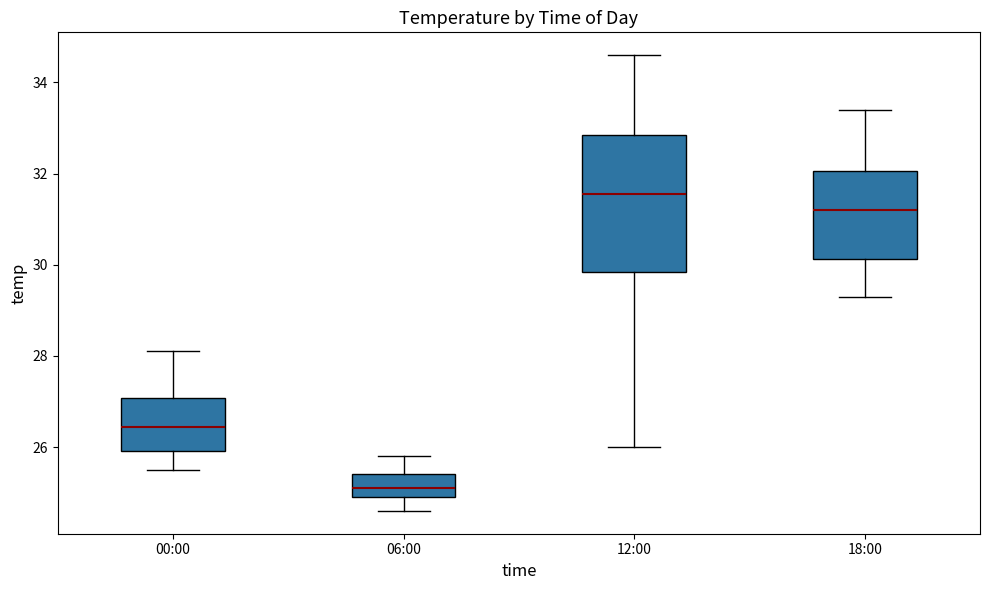

Which box has the highest median line?

12:00